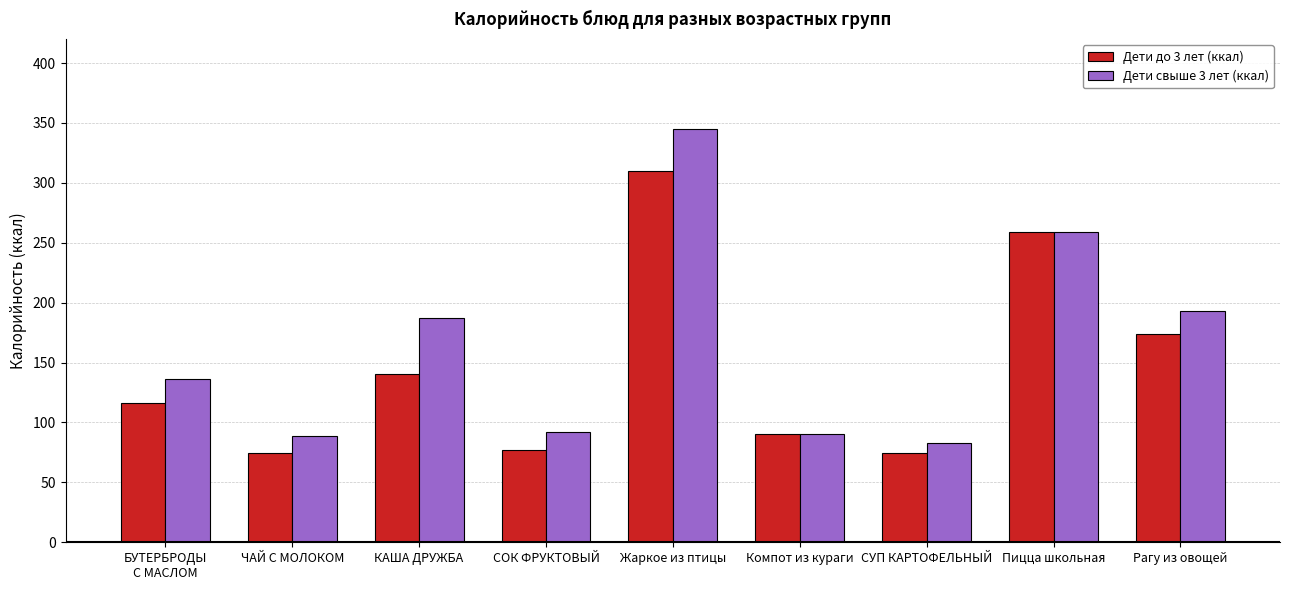

What are all the series names shown in the legend?

Дети до 3 лет (ккал), Дети свыше 3 лет (ккал)